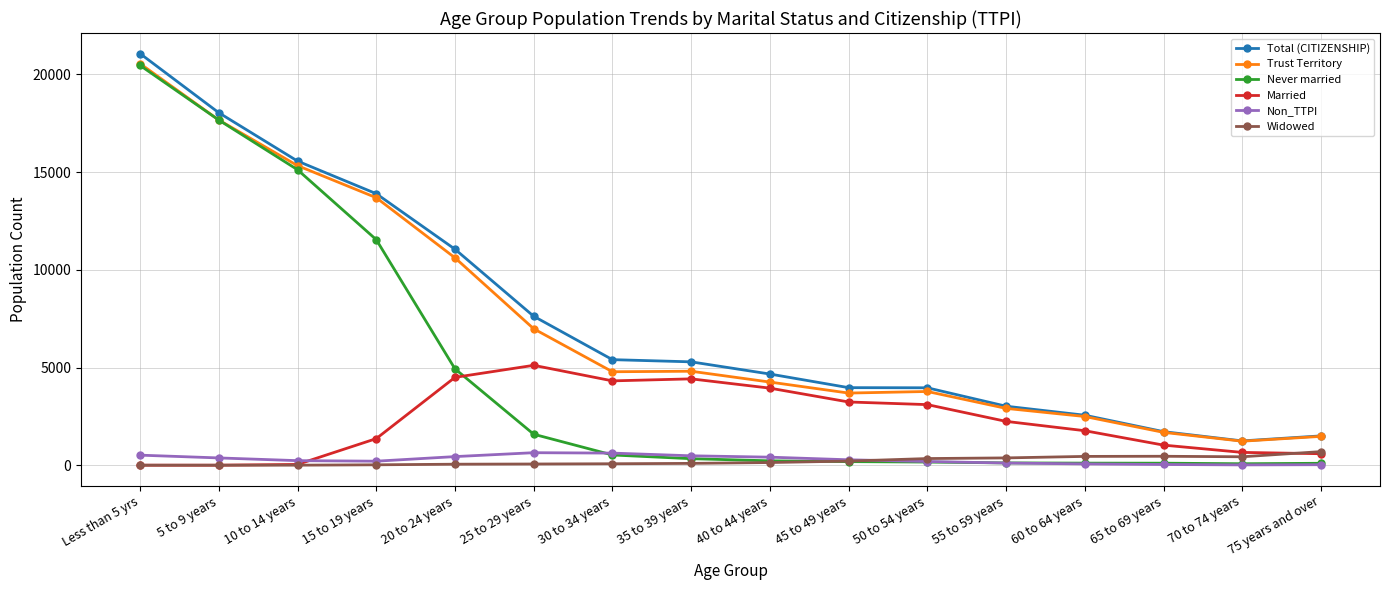

What is the sum of the Widowed values at 25 to 29 years and 40 to 44 years?

197